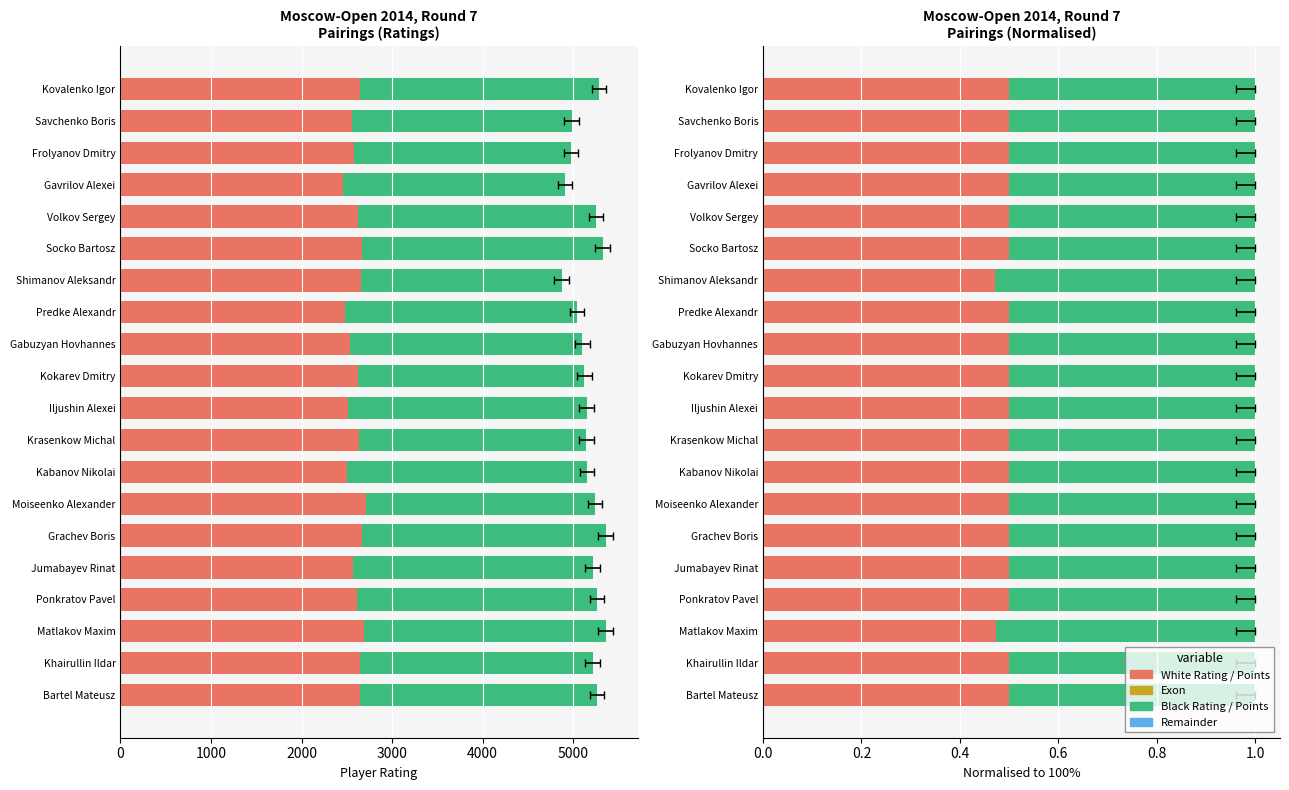

What is the spread (max minus min) of values at 5000?

2689.5